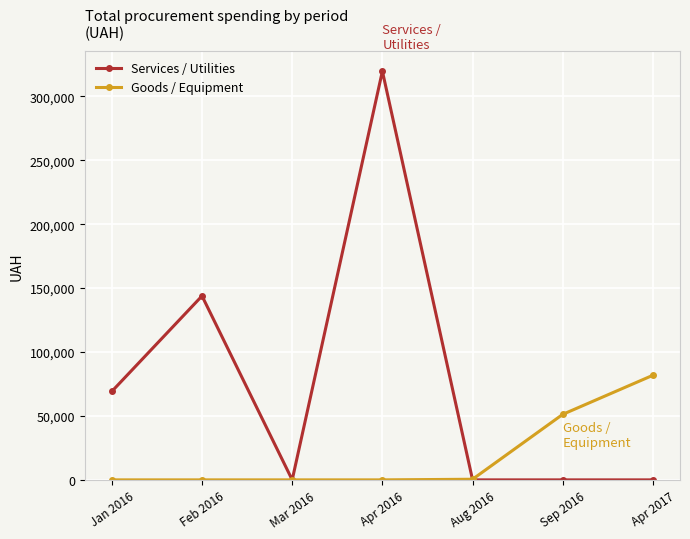

What is the label of the 2nd point from the left?

Feb 2016